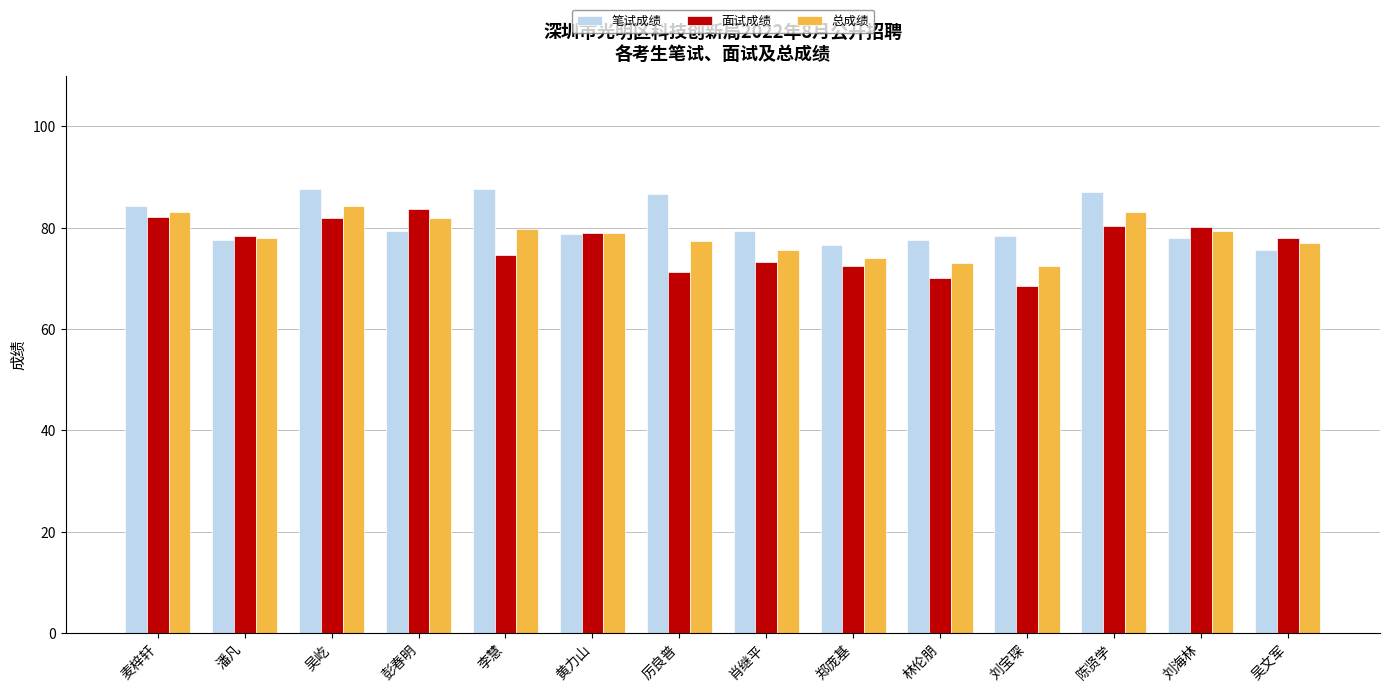

Which series has the widest spread of values?

面试成绩